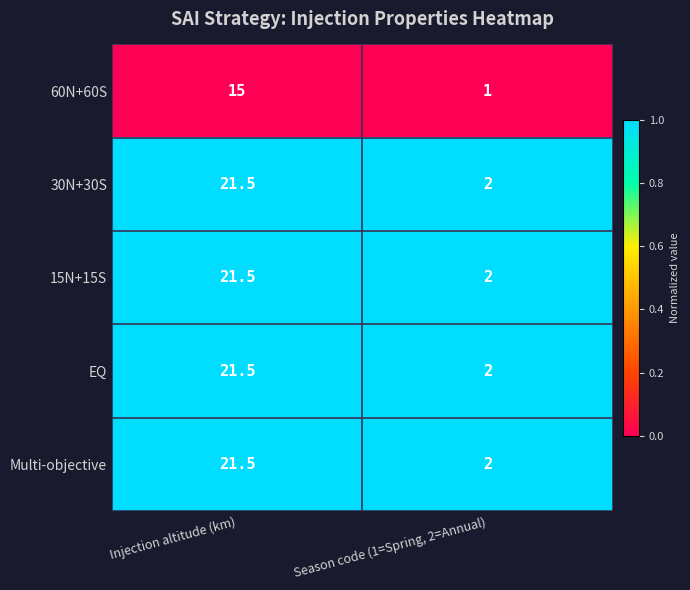

What is the spread (max minus min) of values at Season code (1=Spring, 2=Annual)?

1.0